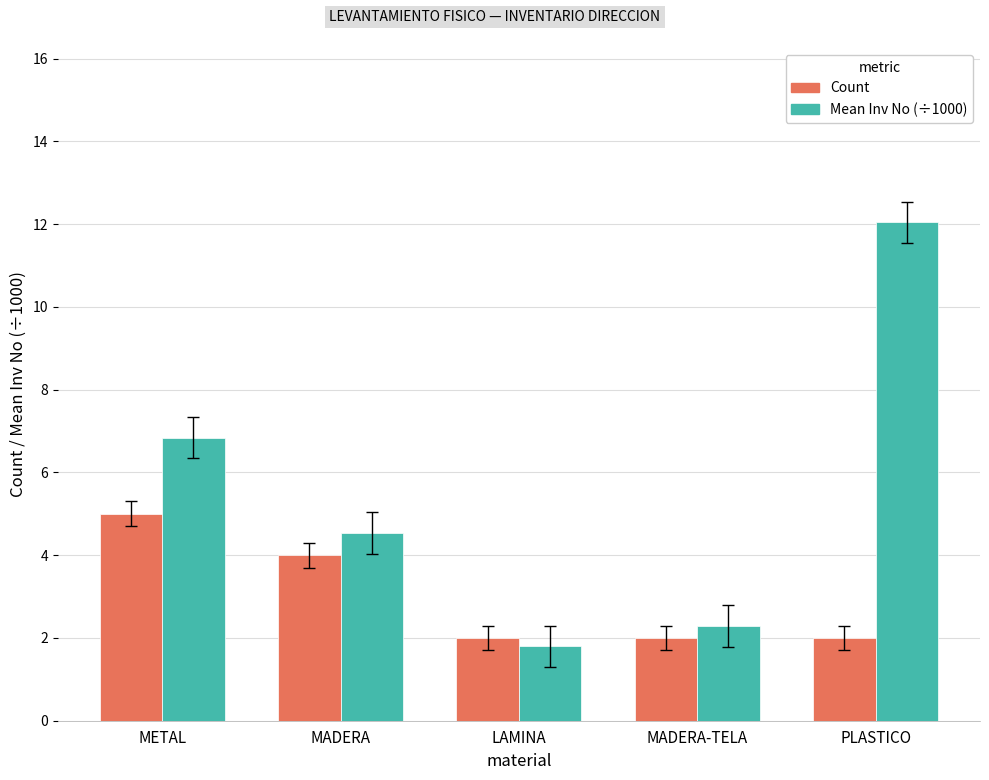

At which category is the sum across all series the highest?

PLASTICO